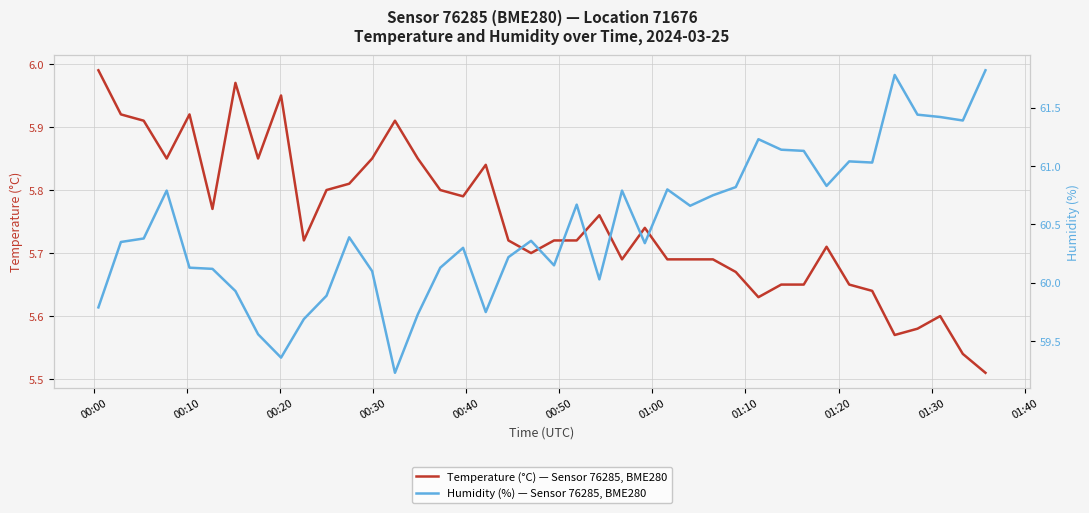

In Humidity (%) — Sensor 76285, BME280, how many points are lower than both neighbors (excluding endpoints)?

10